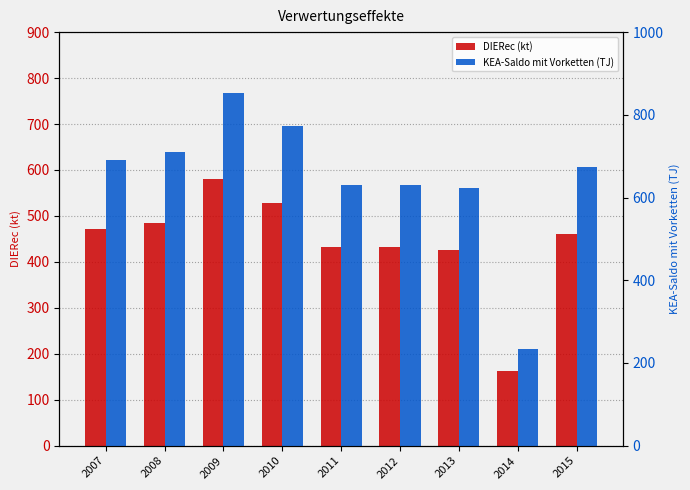

At how many categories does at least one series exceed 720?

2